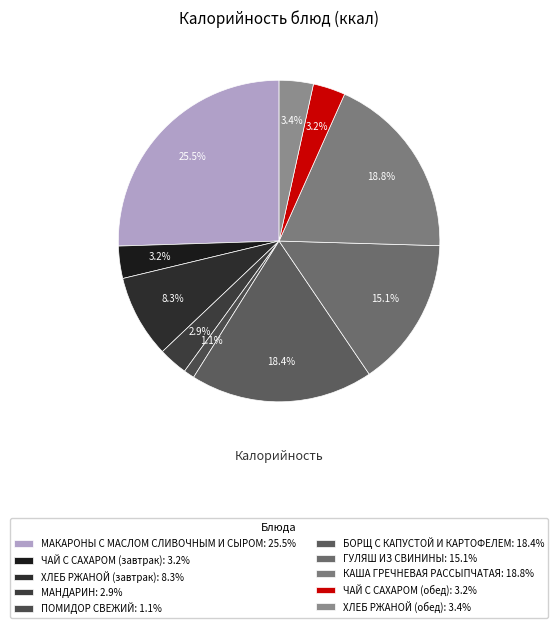

Is it true that ГУЛЯШ ИЗ СВИНИНЫ is 15% of the pie?

True